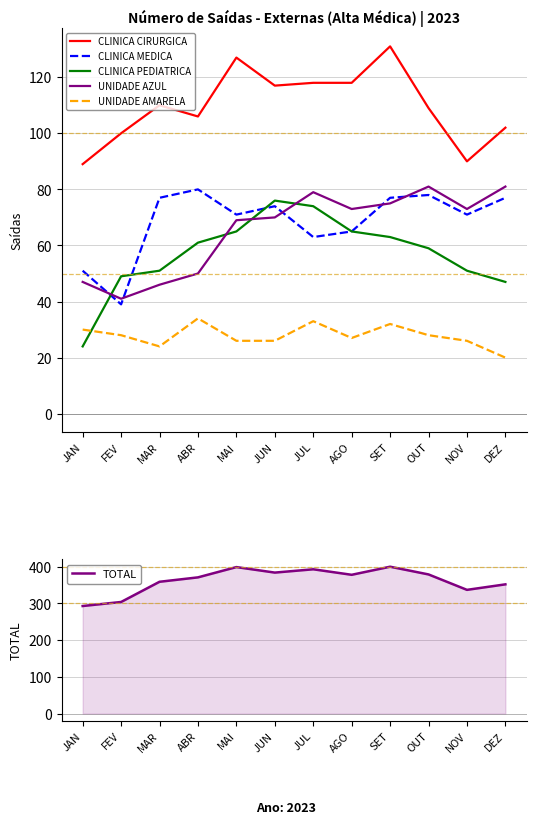

What is the highest value of the CLINICA PEDIATRICA series?

76